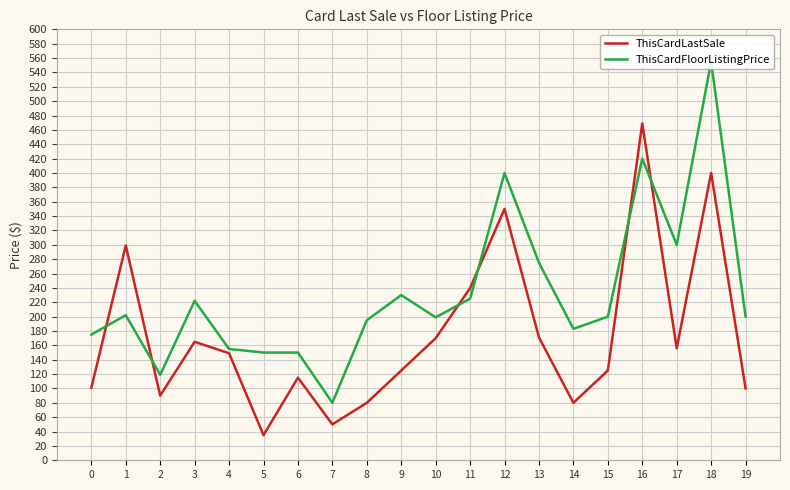

Does the chart display data point markers on the line(s)?

No